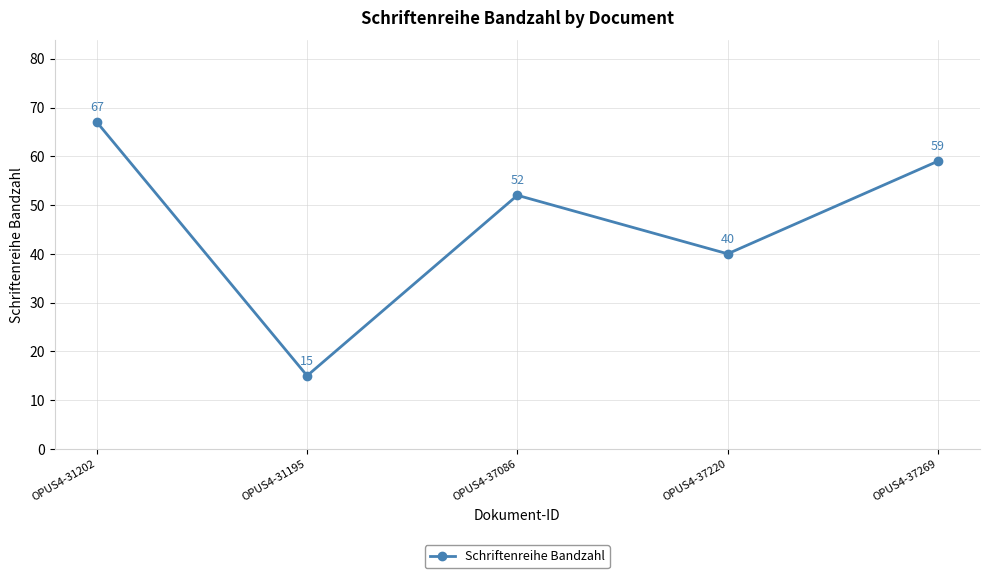

Rank the categories by value from lowest to highest.

OPUS4-31195, OPUS4-37220, OPUS4-37086, OPUS4-37269, OPUS4-31202